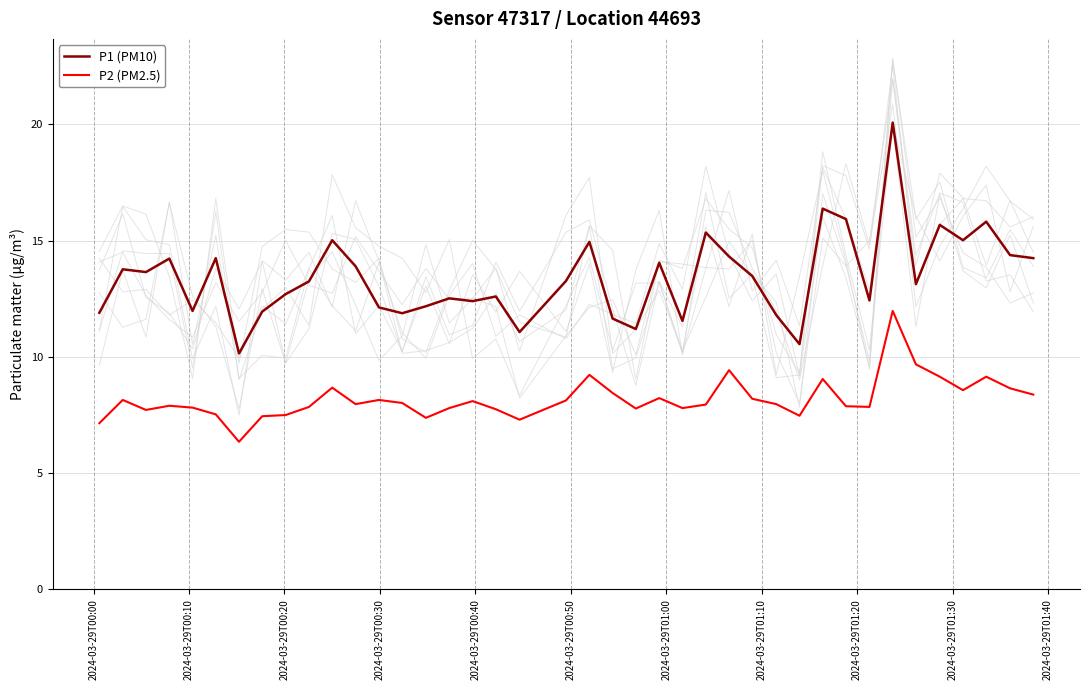

At how many categories does at least one series exceed 14?

15